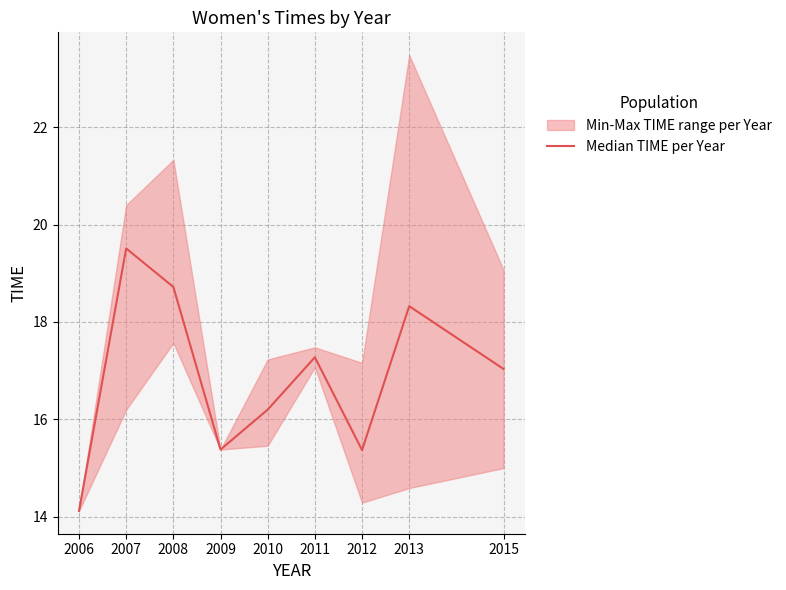

Where does the data first go above 17?

2007